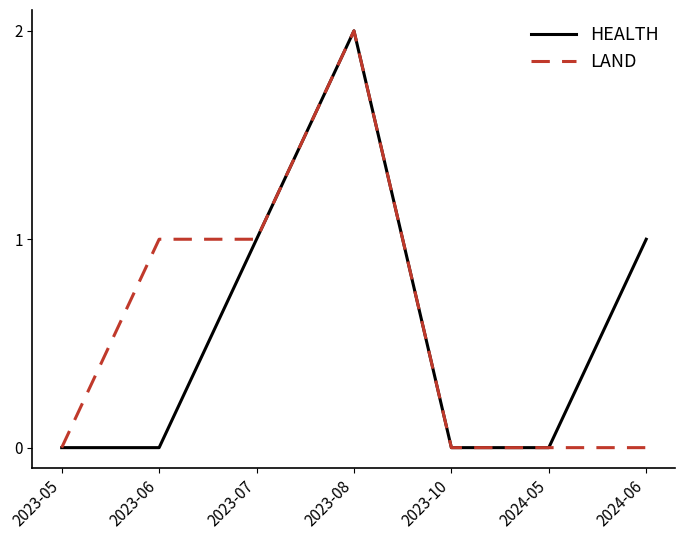

True or false: LAND has a value of 0 at 2023-05.

True